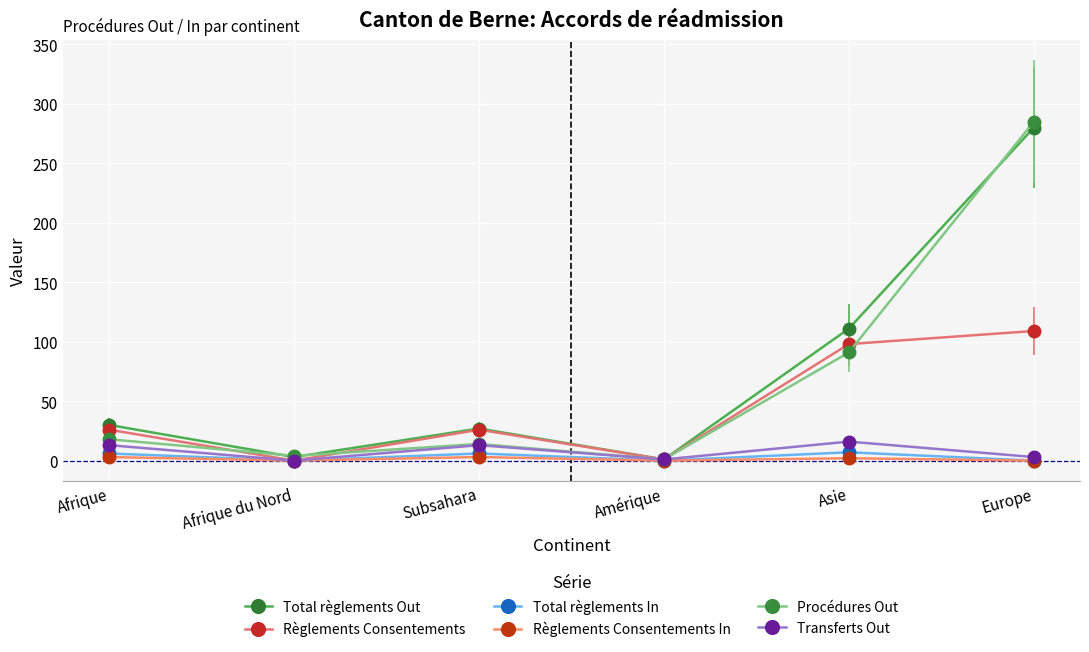

What is the difference between the second highest and minimum values in the Règlements Consentements series?

98